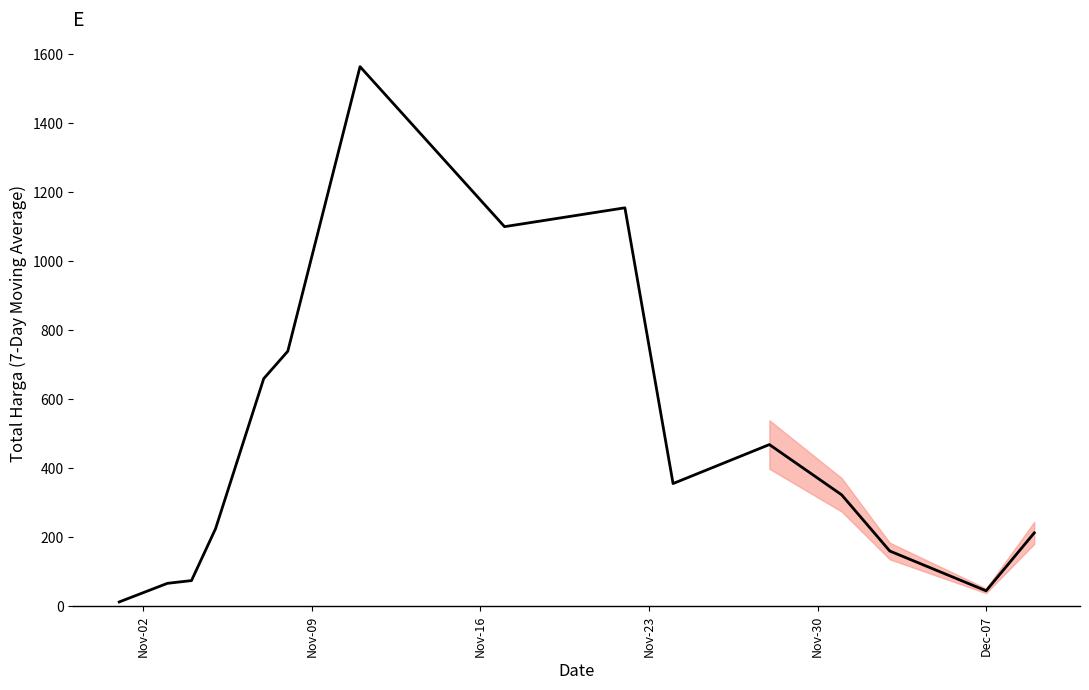

What is the greatest value displayed?

1564.7